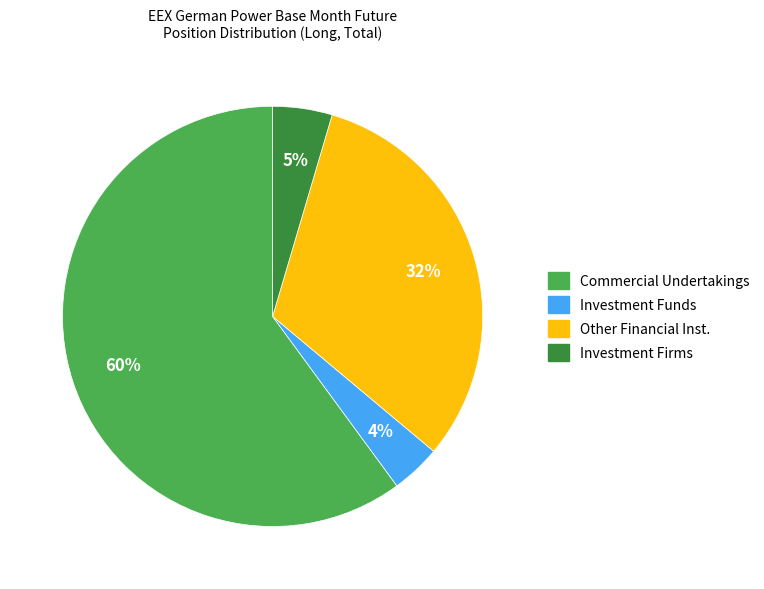

Which slice is the largest?

Commercial Undertakings